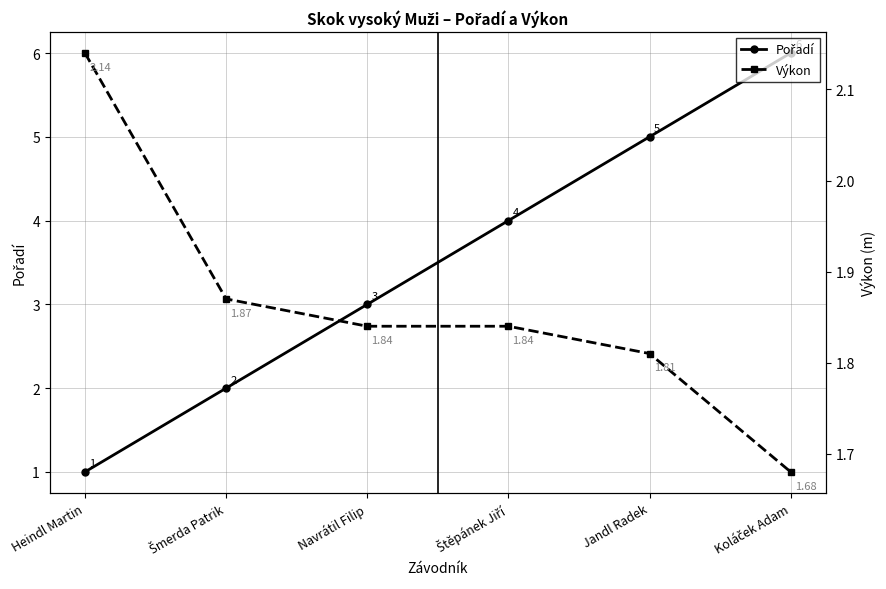

Rank the series at Koláček Adam from lowest to highest value.

Výkon, Pořadí